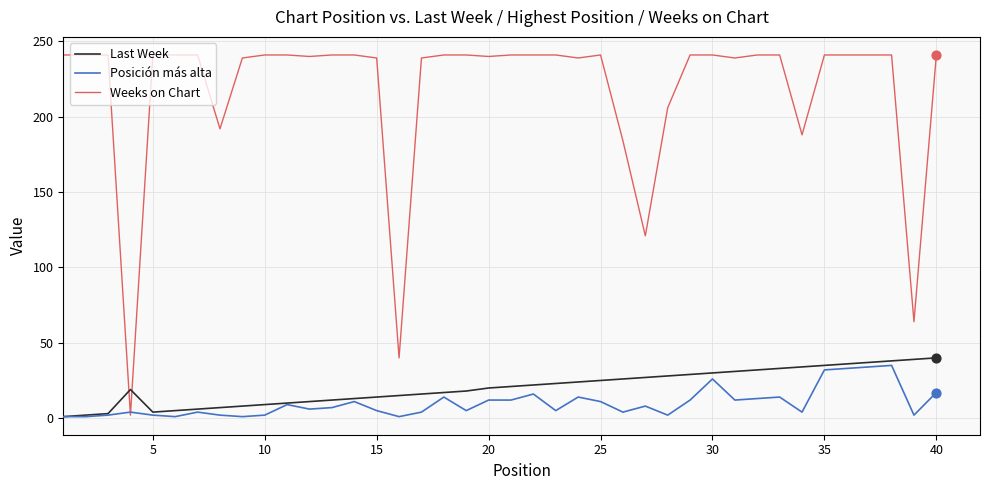

Which series has the widest spread of values?

Weeks on Chart